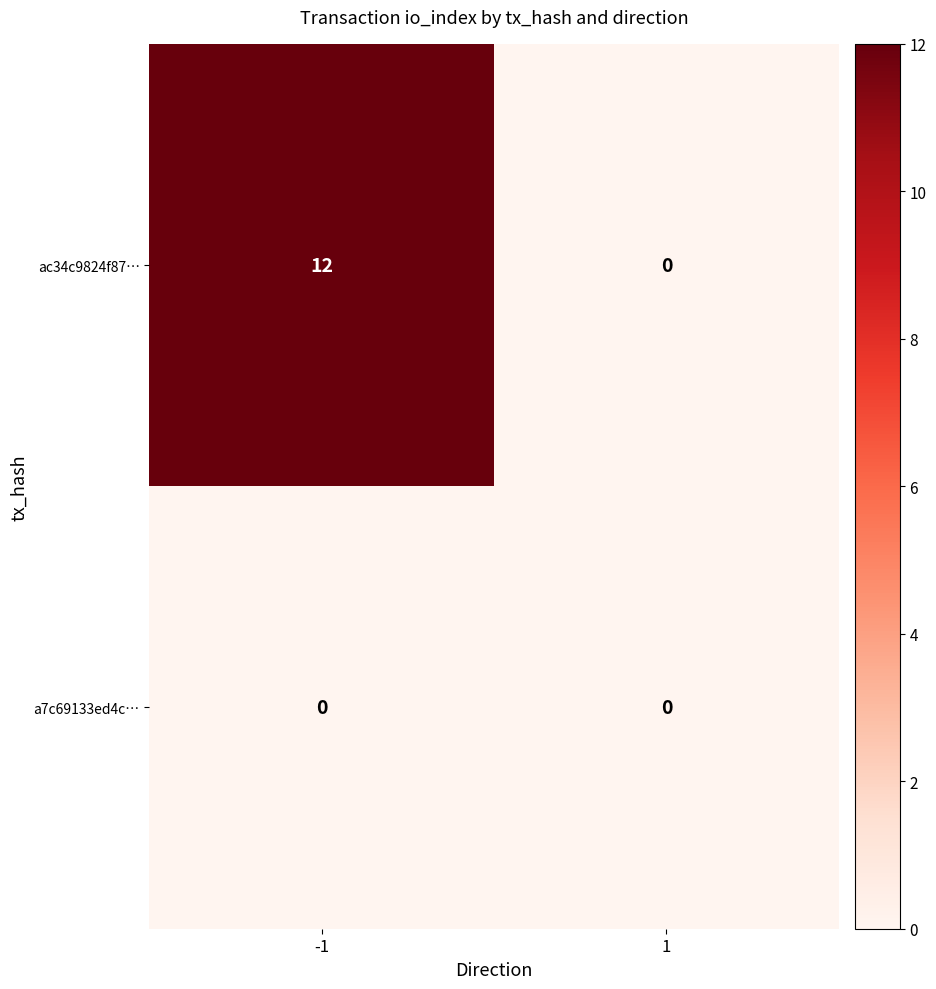

List the series in order of their overall mean, lowest first.

a7c69133ed4c…, ac34c9824f87…